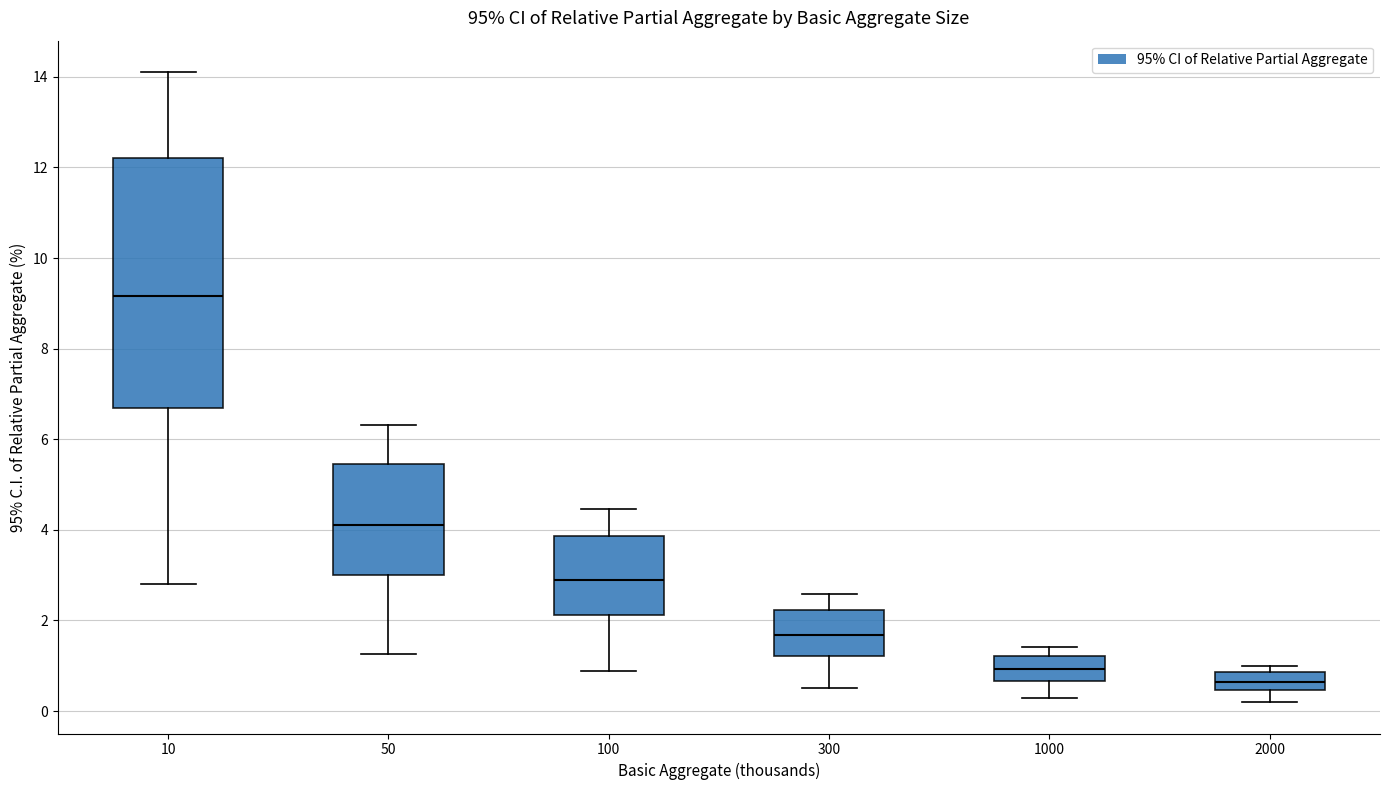

Where does the upper whisker of the box at x = 100 end on the y-axis? The values are not printed on the chart, so give them approximately, as read against the axis.

4.4